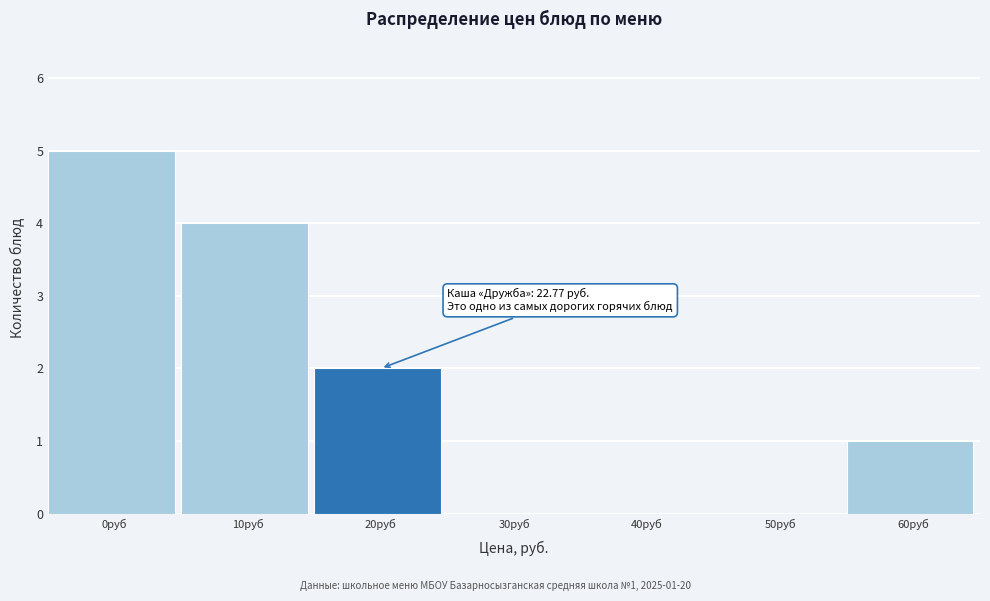

Reading left to right, what are all the values shown in this chart?

0руб=5	10руб=4	20руб=2	30руб=0	40руб=0	50руб=0	60руб=1